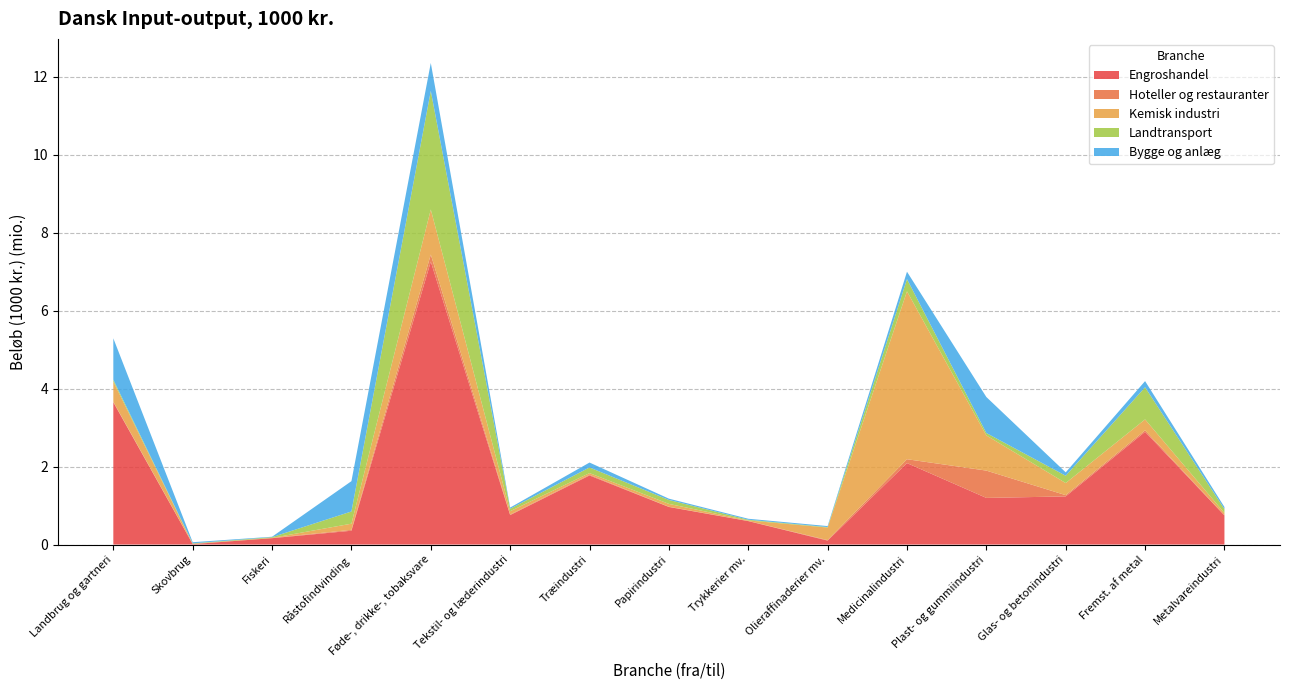

Reading right to left, list all the values displayed in this chart.

Engroshandel: 748636.6	2892954.1	1235368.1	1197156.8	2090622.3	101674.5	601547.1	964359.0	1772932.9	755643.5	7261418.4	354727.8	163303.6	10960.9	3651514.3
Hoteller og restauranter: 3569.8	38898.4	32290.5	700765.8	99444.6	12600.2	5163.0	5898.8	17341.7	14588.5	181917.4	23437.3	6519.7	8490.7	12701.8
Kemisk industri: 58280.9	280381.2	311066.4	902509.1	4309572.9	321964.4	12278.4	73521.1	43863.5	85330.5	1156149.3	157423.6	1370.2	192.4	520734.5
Landtransport: 98699.7	824481.9	187089.3	61889.2	313067.2	12391.7	18262.6	100562.2	144475.9	62621.2	3043463.0	313202.7	18550.2	11500.1	44929.3
Bygge og anlæg: 54168.4	158030.8	87332.2	924627.2	190093.2	25337.4	24836.5	33369.4	126245.5	30764.9	716907.1	777929.7	10802.7	28917.1	1062696.5